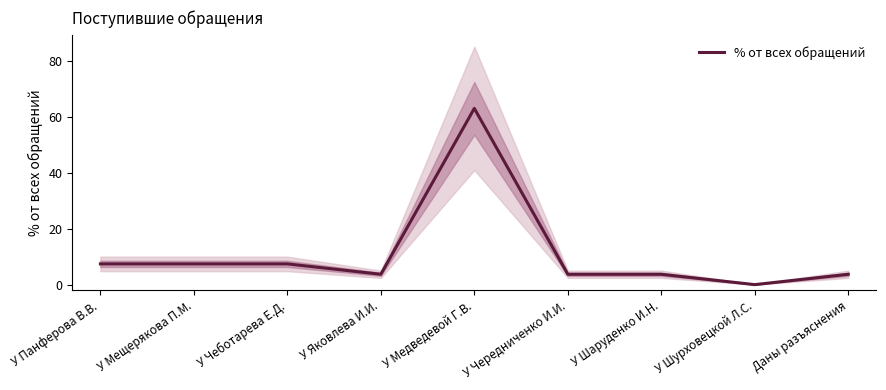

What is the difference between the maximum and second lowest values?

59.3